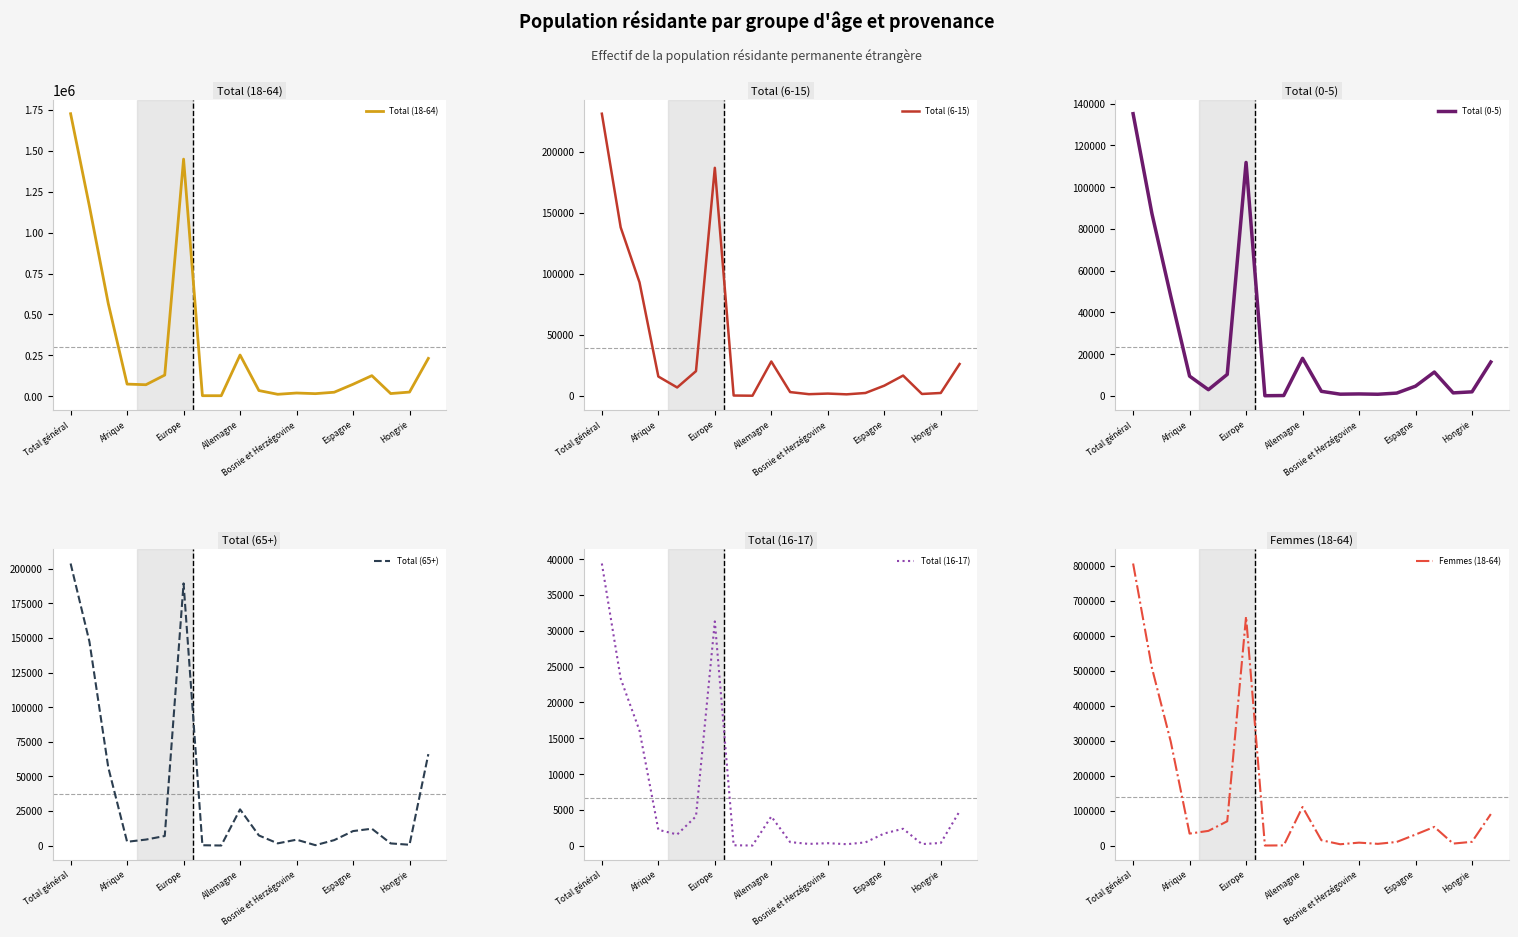

How many interior local peaks does the Total (6-15) series have?

4